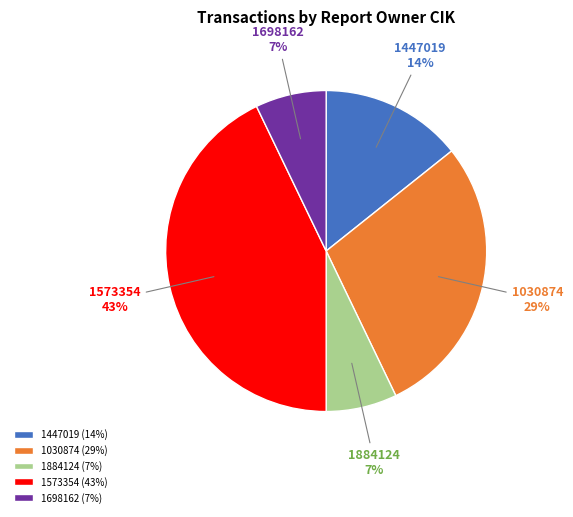

The 1884124 slice represents 16% of the pie. True or false?

False